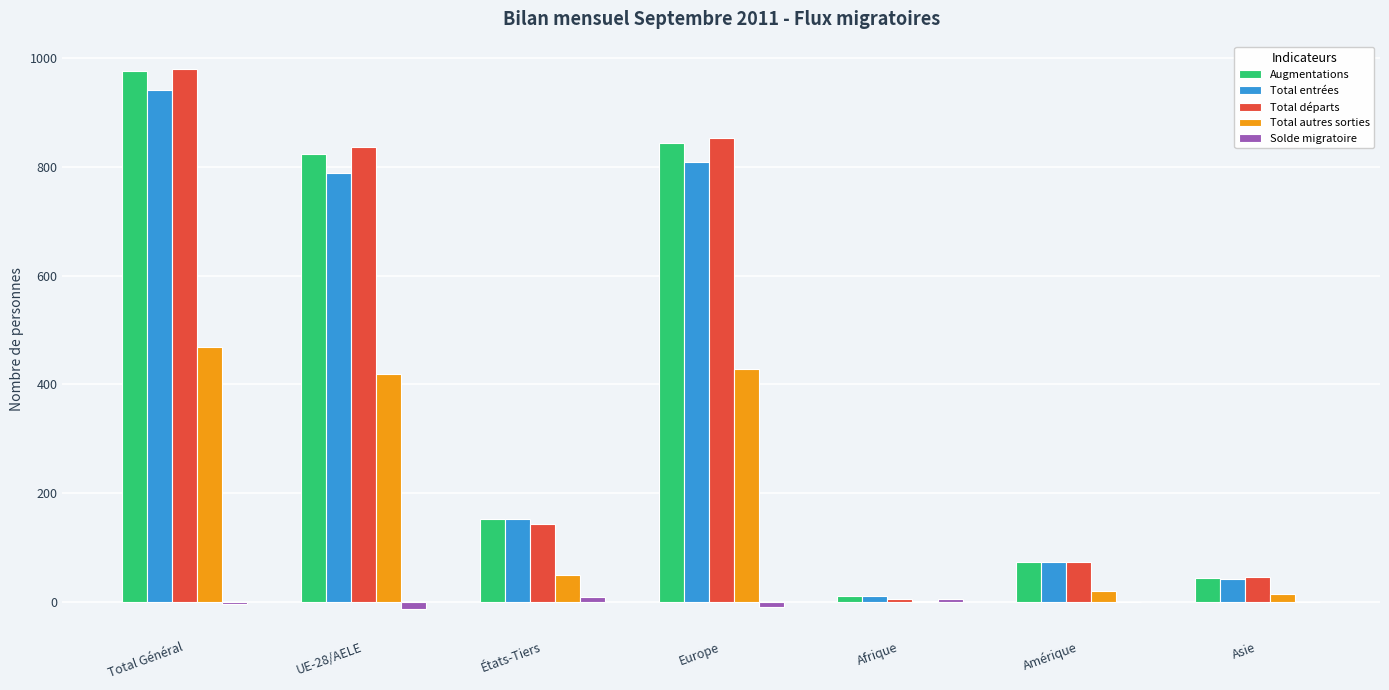

What is the highest value of the Augmentations series?

977